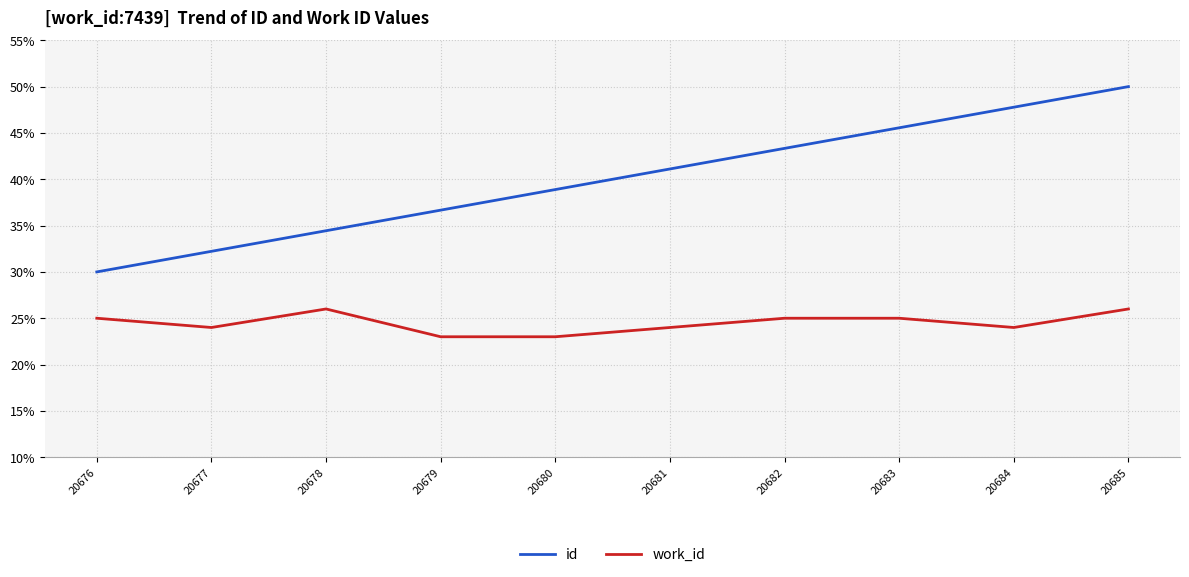

What are all the series names shown in the legend?

id, work_id